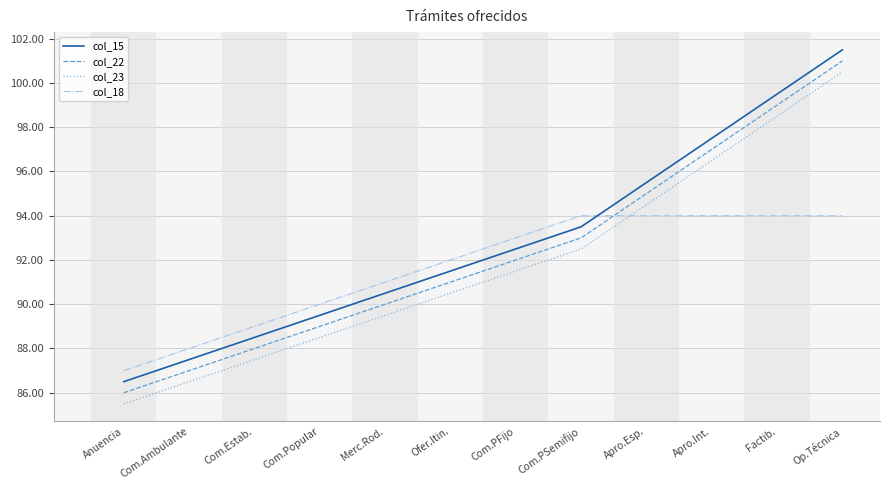

Count the number of categories in the chart.

12